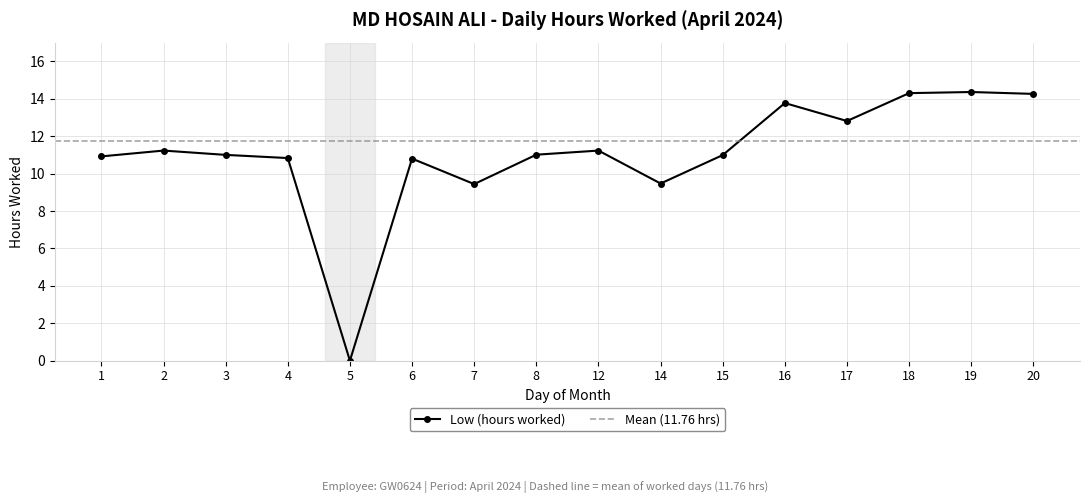

What is the average value?

11.0